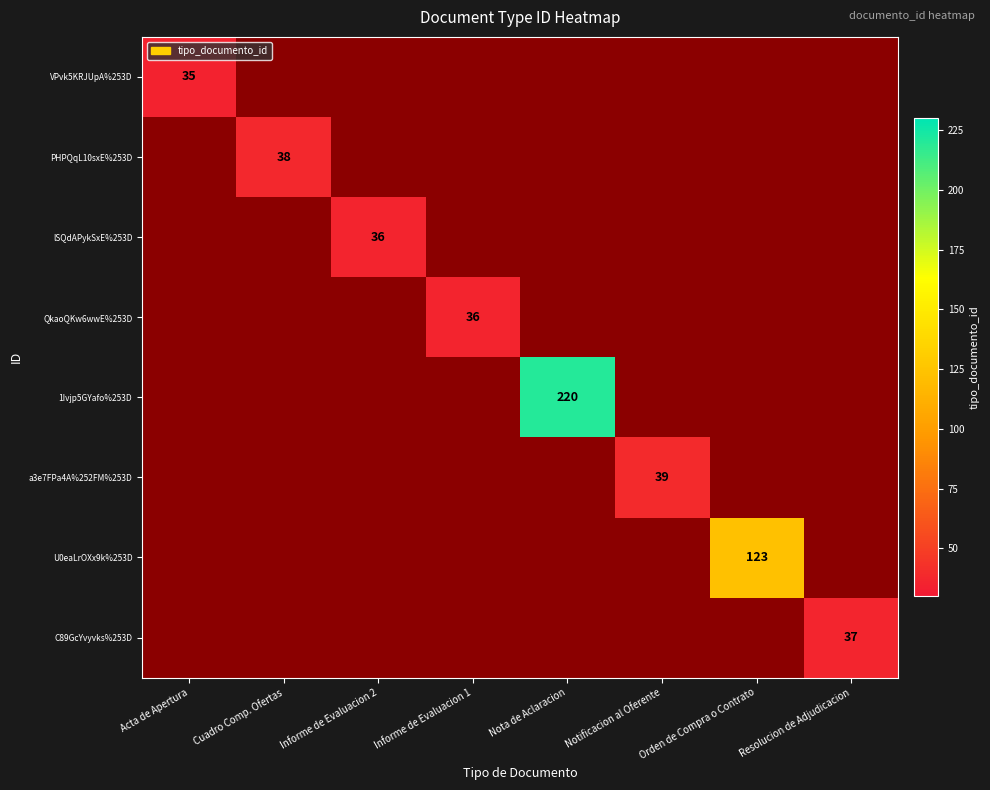

The VPvk5KRJUpA%253D series shows 11 at Acta de Apertura. True or false?

False